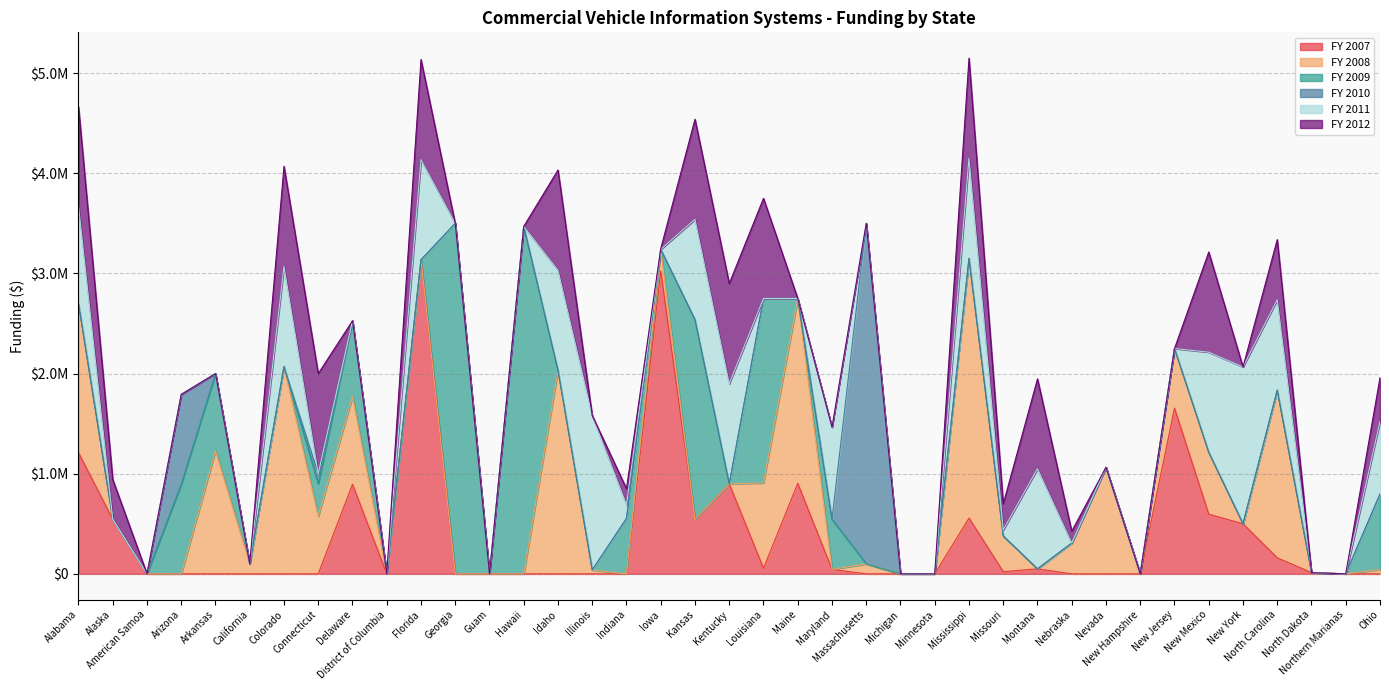

What is the difference between the second highest and second lowest values in the FY 2012 series?

1000000.0